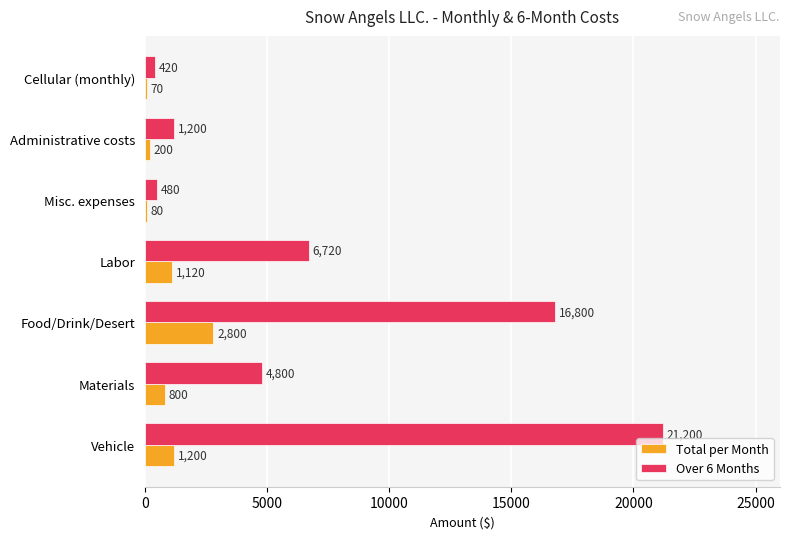

What is the greatest value displayed?

21200